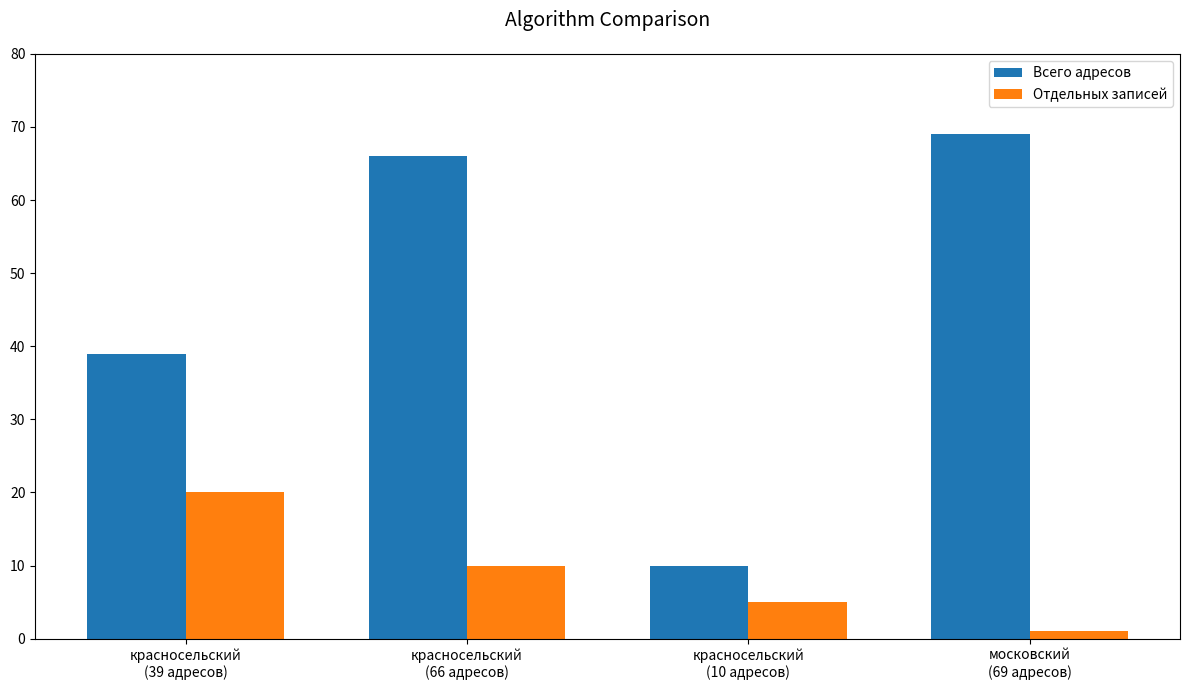

Is it true that Всего адресов equals 39 at красносельский
(39 адресов)?

True